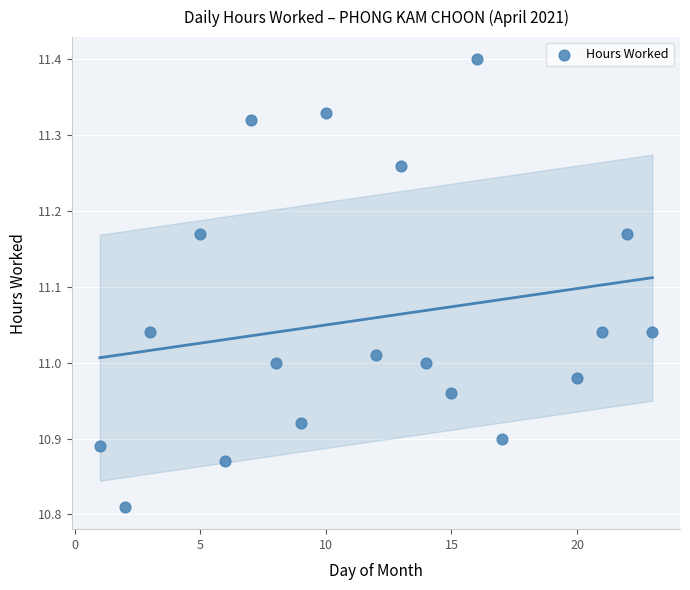

What is the range of X values (max minus min)?

22.0